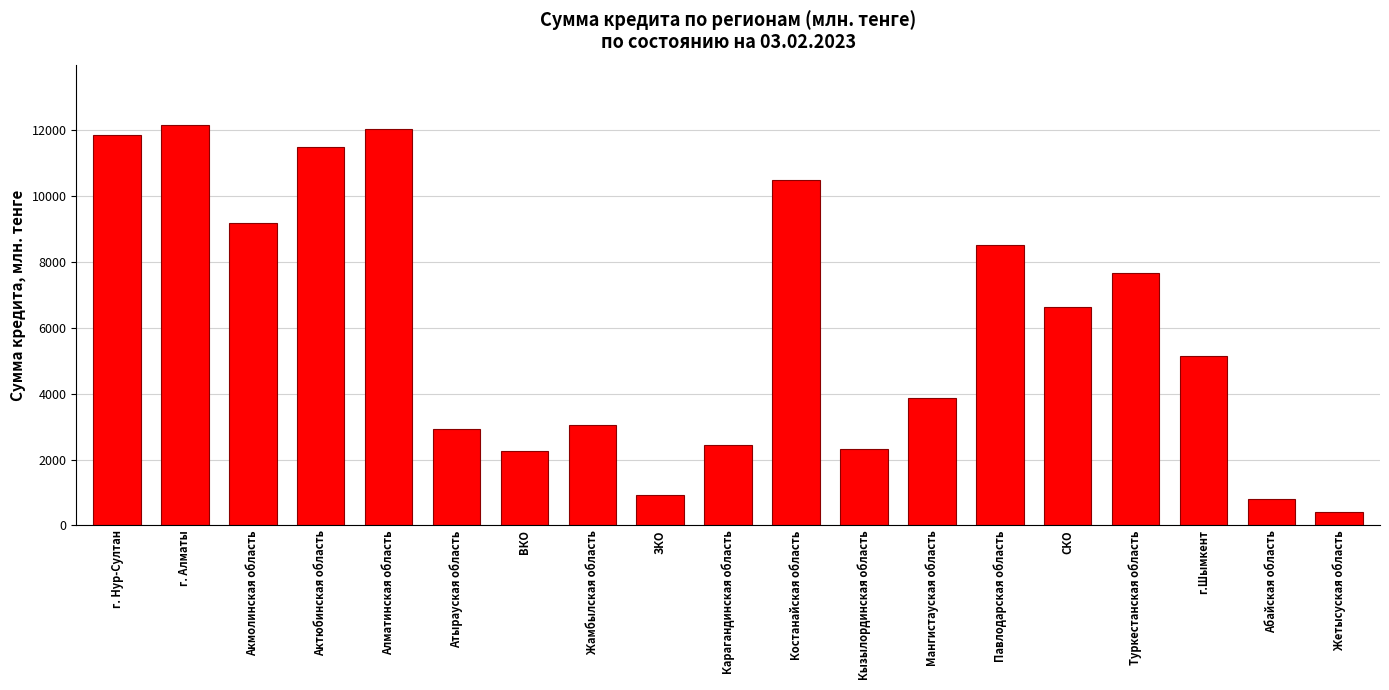

Reading right to left, extract all data points from this chart.

Жетысуская область=400.0	Абайская область=805.0	г.Шымкент=5155.9	Туркестанская область=7666.0	СКО=6622.3	Павлодарская область=8523.2	Мангистауская область=3879.7	Кызылординская область=2327.8	Костанайская область=10492.4	Карагандинская область=2432.7	ЗКО=923.5	Жамбылская область=3039.9	ВКО=2270.0	Атырауская область=2925.6	Алматинская область=12028.4	Актюбинская область=11486.0	Акмолинская область=9182.4	г. Алматы=12173.7	г. Нур-Султан=11854.4